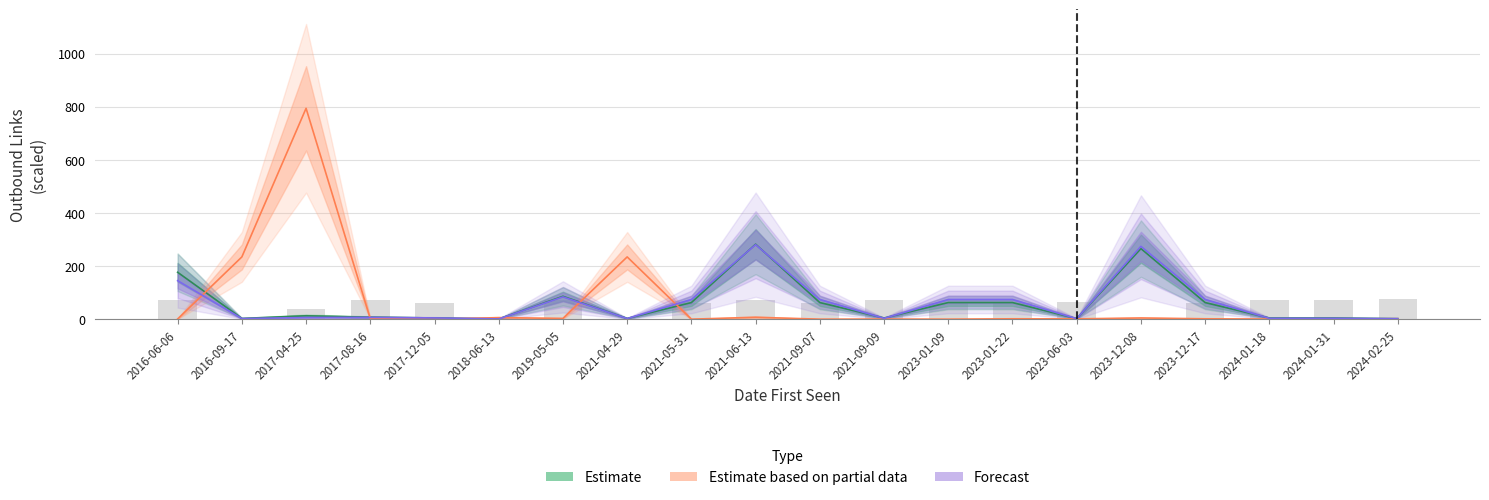

How many groups of bars are there?

20